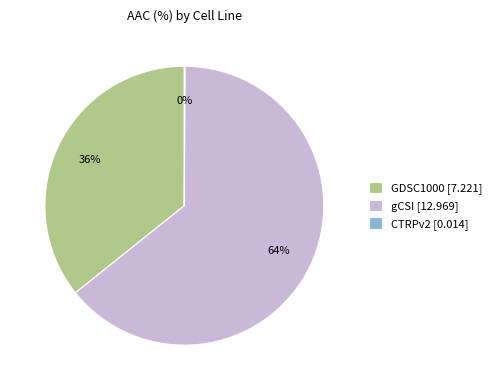

Does gCSI represent more than half of the total?

Yes